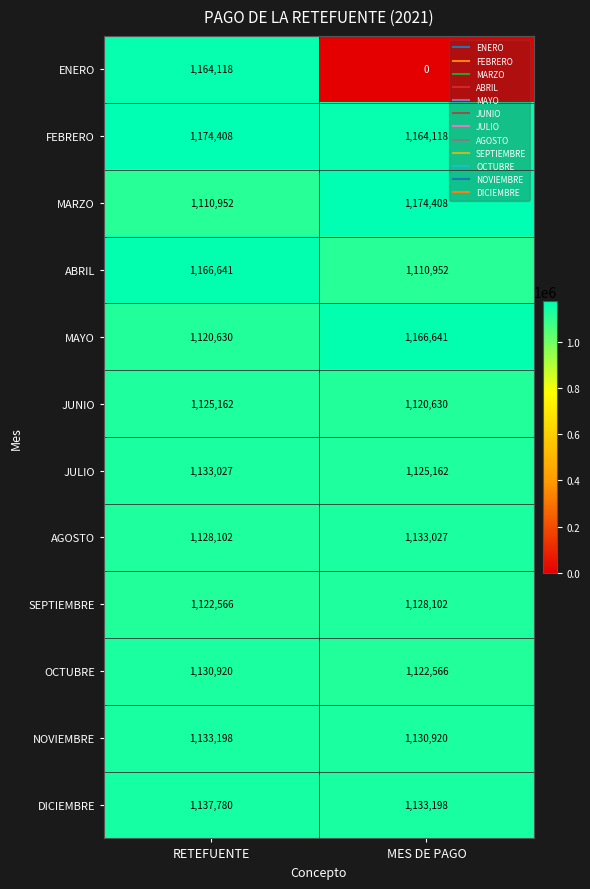

How many distinct data groups are displayed?

12